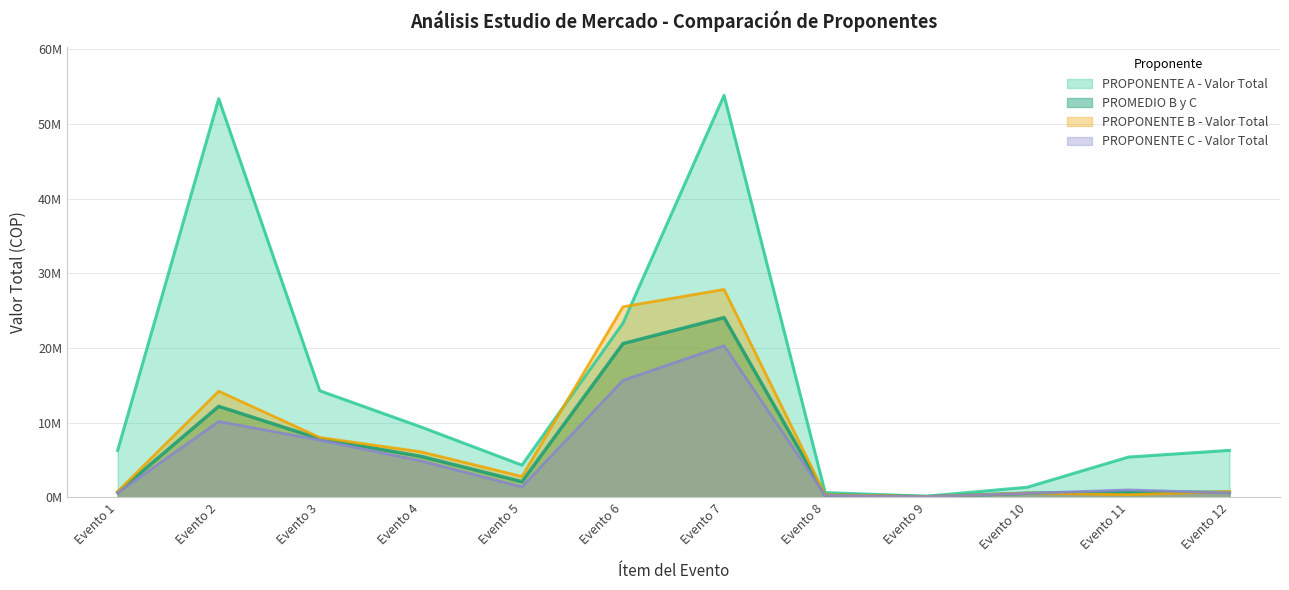

Which series has the largest total across all categories?

PROPONENTE A - Valor Total